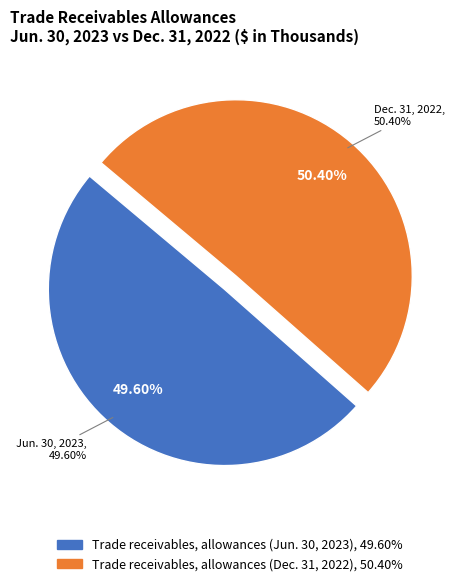

What is the ratio of the value at Trade receivables, allowances (Dec. 31, 2022) to the value at Trade receivables, allowances (Jun. 30, 2023)?

1.0